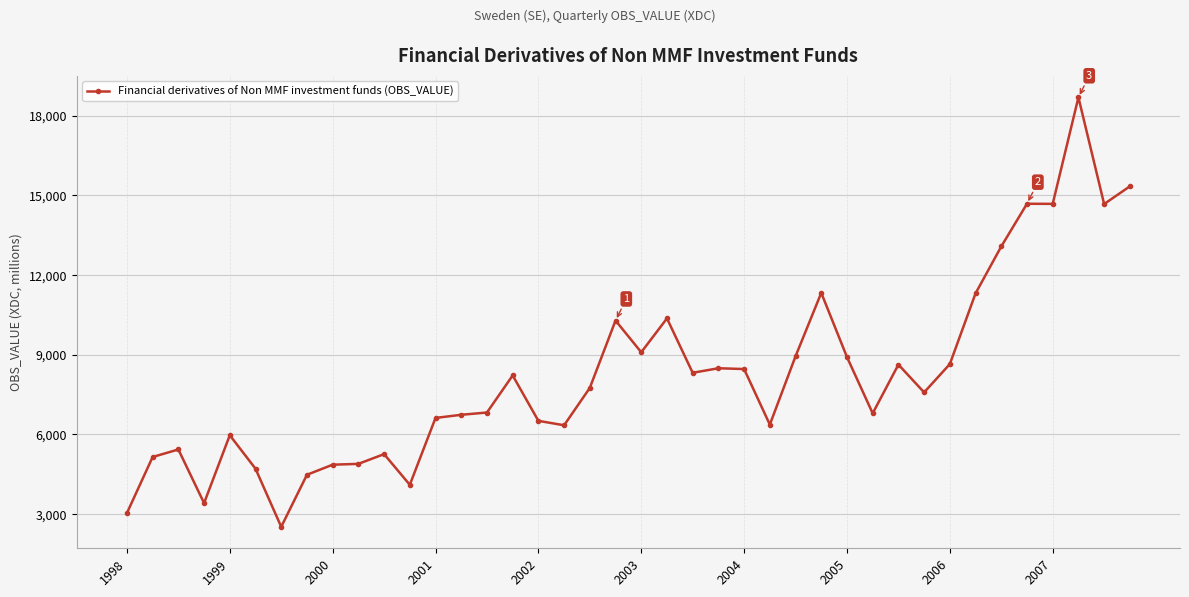

True or false: there are more than 2 points higher than both neighbors.

True